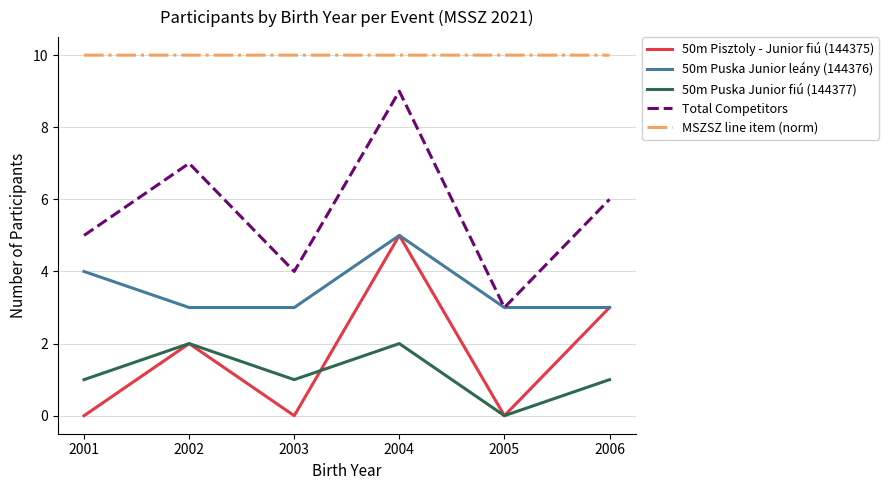

True or false: Total Competitors and MSZSZ line item (norm) cross at least once.

False